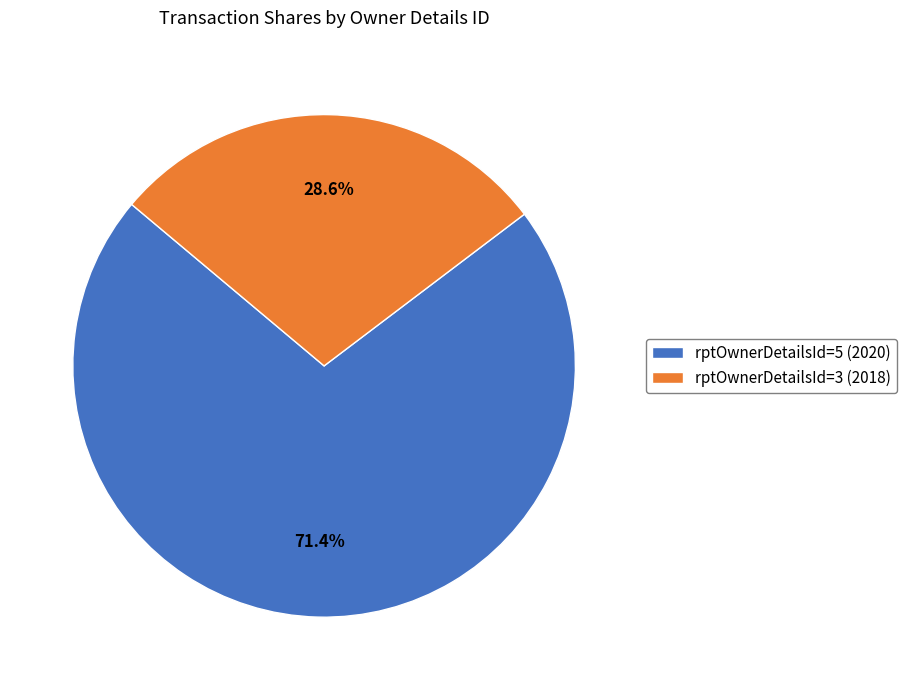

Approximately how many times larger is the value at rptOwnerDetailsId=3 (2018) compared to rptOwnerDetailsId=5 (2020)?

0.4